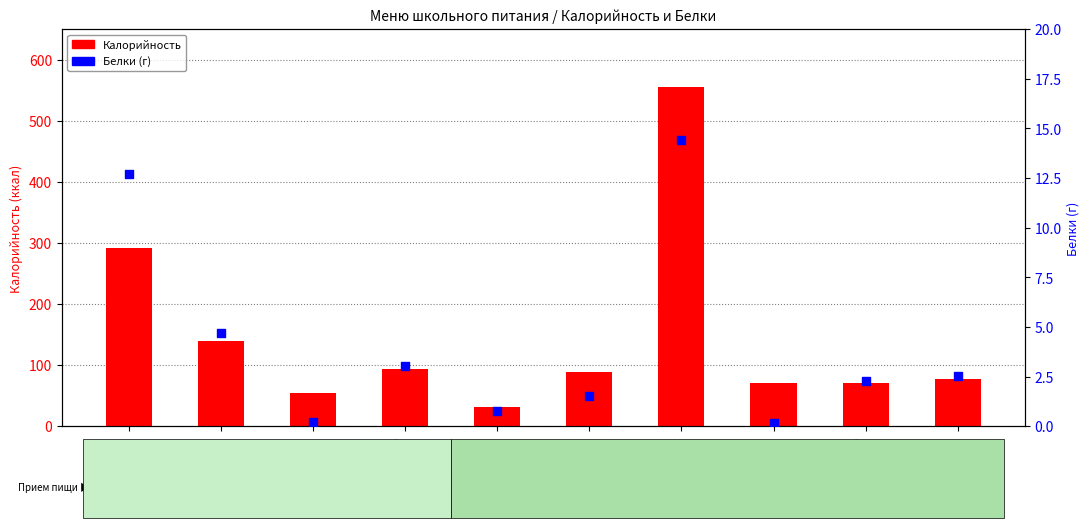

Which series has the widest spread of Y values?

Калорийность